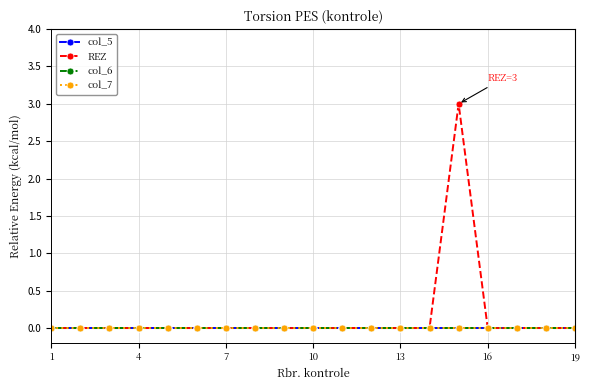

Which series has the largest total across all categories?

REZ